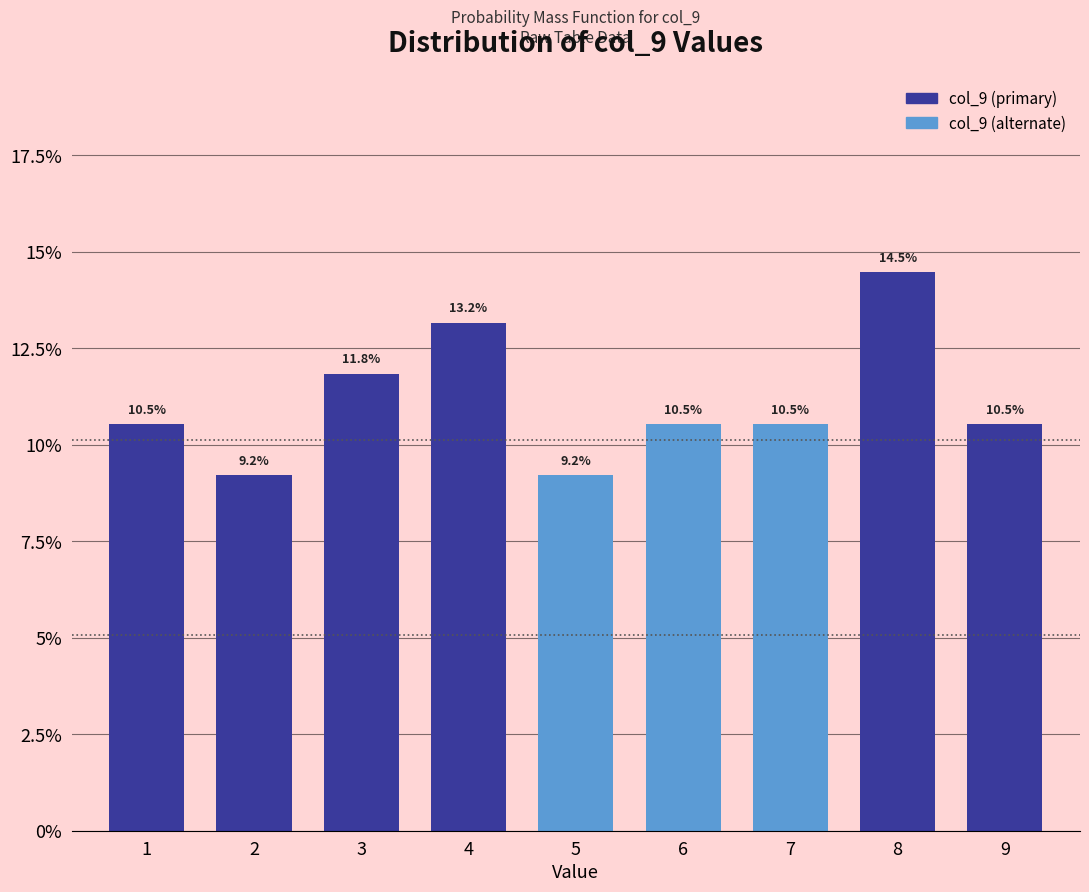

Reading left to right, what are all the values shown in this chart?

10.5	9.2	11.8	13.2	9.2	10.5	10.5	14.5	10.5